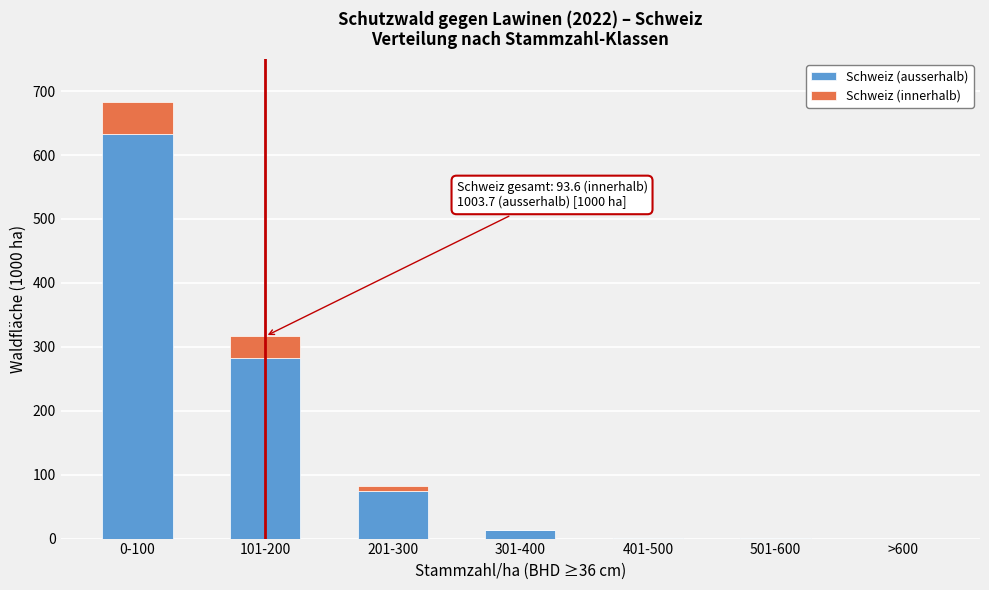

Is it true that Schweiz (ausserhalb) equals 1.4 at 401-500?

True